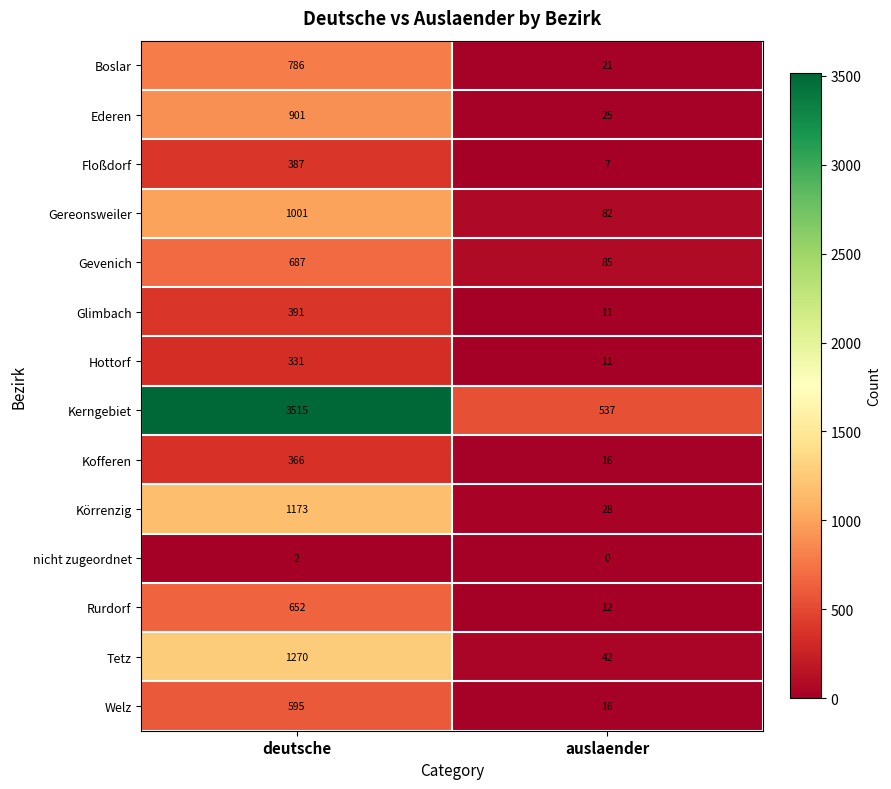

Reading left to right, transcribe all the data shown in this chart.

Boslar: deutsche=786	auslaender=21
Ederen: deutsche=901	auslaender=25
Floßdorf: deutsche=387	auslaender=7
Gereonsweiler: deutsche=1001	auslaender=82
Gevenich: deutsche=687	auslaender=85
Glimbach: deutsche=391	auslaender=11
Hottorf: deutsche=331	auslaender=11
Kerngebiet: deutsche=3515	auslaender=537
Kofferen: deutsche=366	auslaender=16
Körrenzig: deutsche=1173	auslaender=28
nicht zugeordnet: deutsche=2	auslaender=0
Rurdorf: deutsche=652	auslaender=12
Tetz: deutsche=1270	auslaender=42
Welz: deutsche=595	auslaender=16